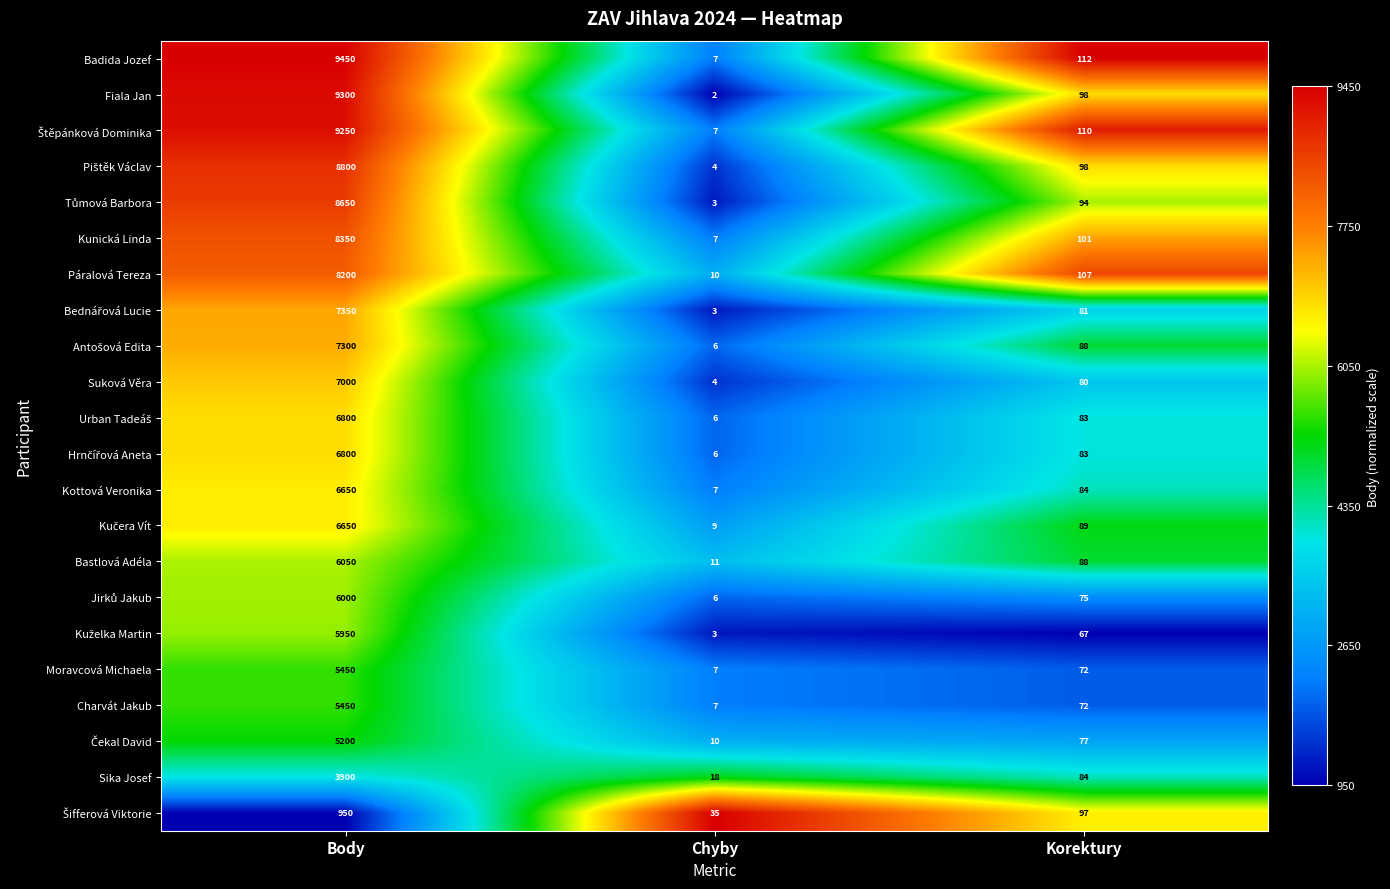

What is the approximate value of Charvát Jakub at Korektury, to the nearest 50?

50